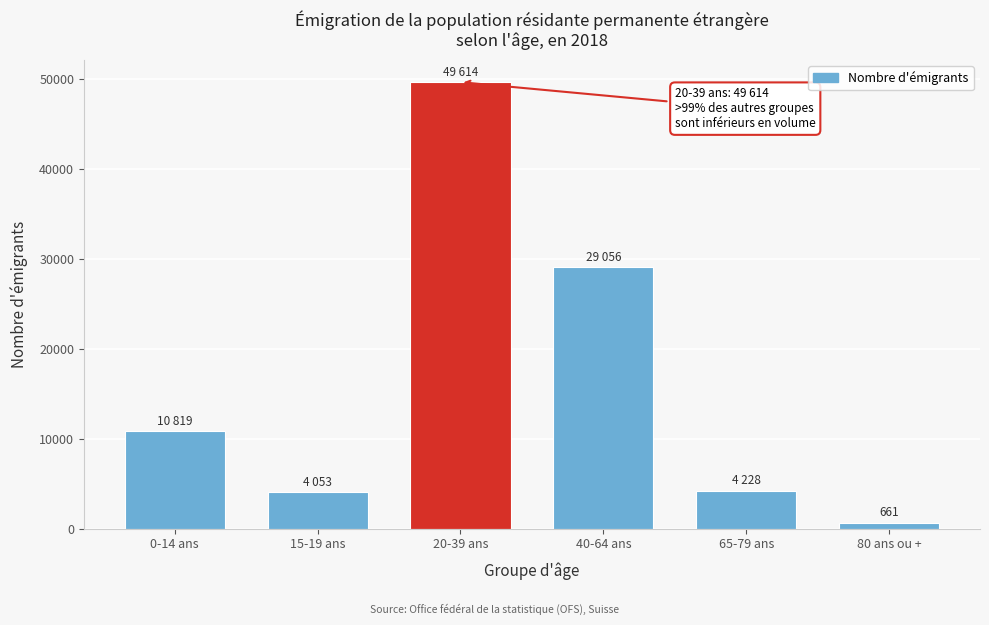

What is the label of the 2nd bar from the right?

65-79 ans